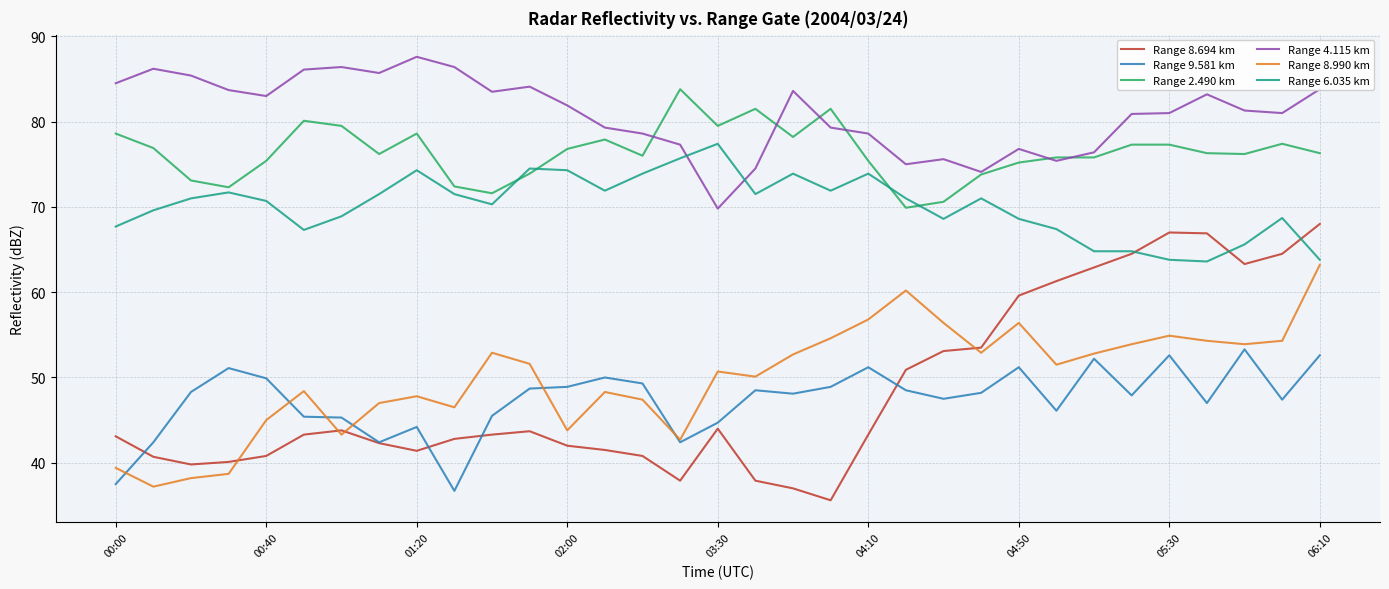

What is the greatest value displayed?

87.6